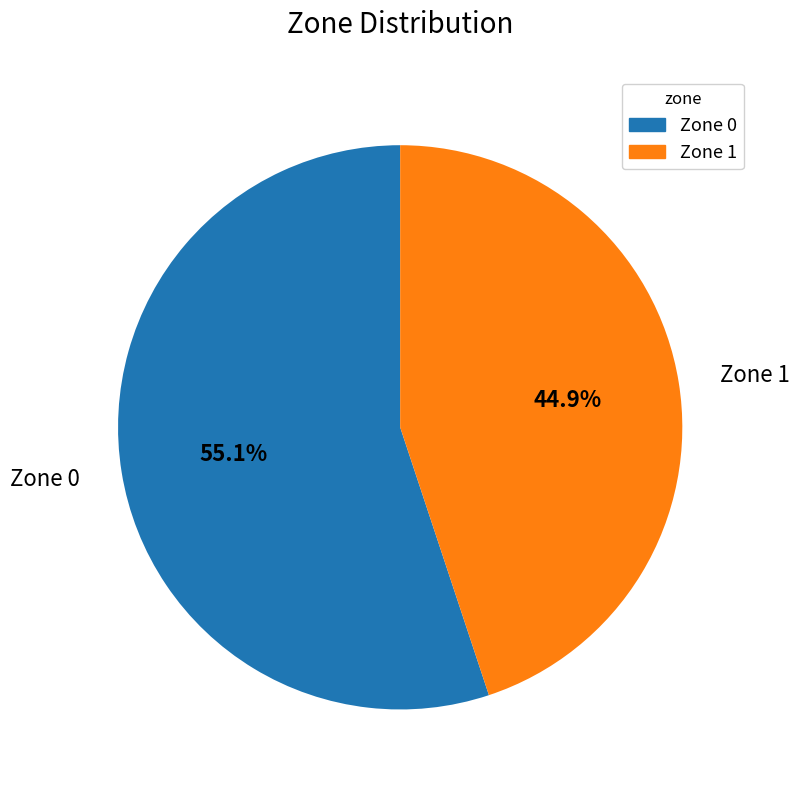

What is the ratio of the value at Zone 1 to the value at Zone 0?

0.8